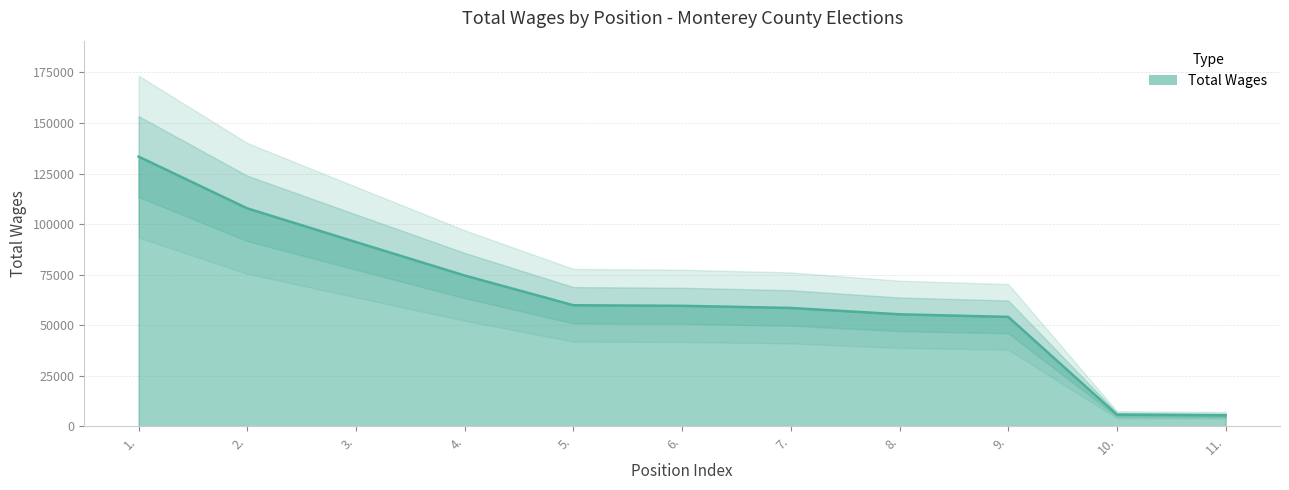

The value at 6. is 31892. True or false?

False